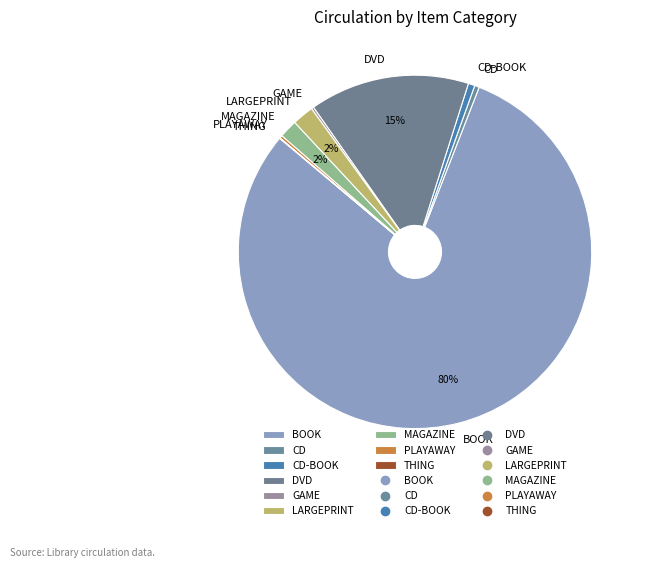

Combined, do BOOK and CD account for over 50%?

Yes